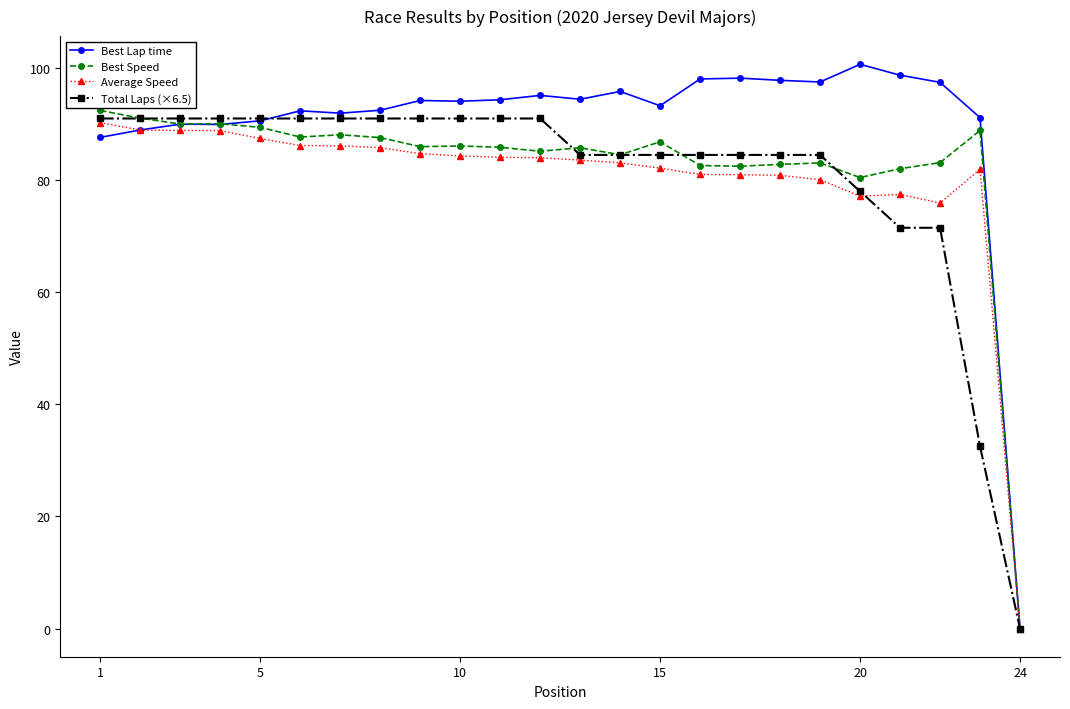

What is the maximum value shown in the chart?

100.7